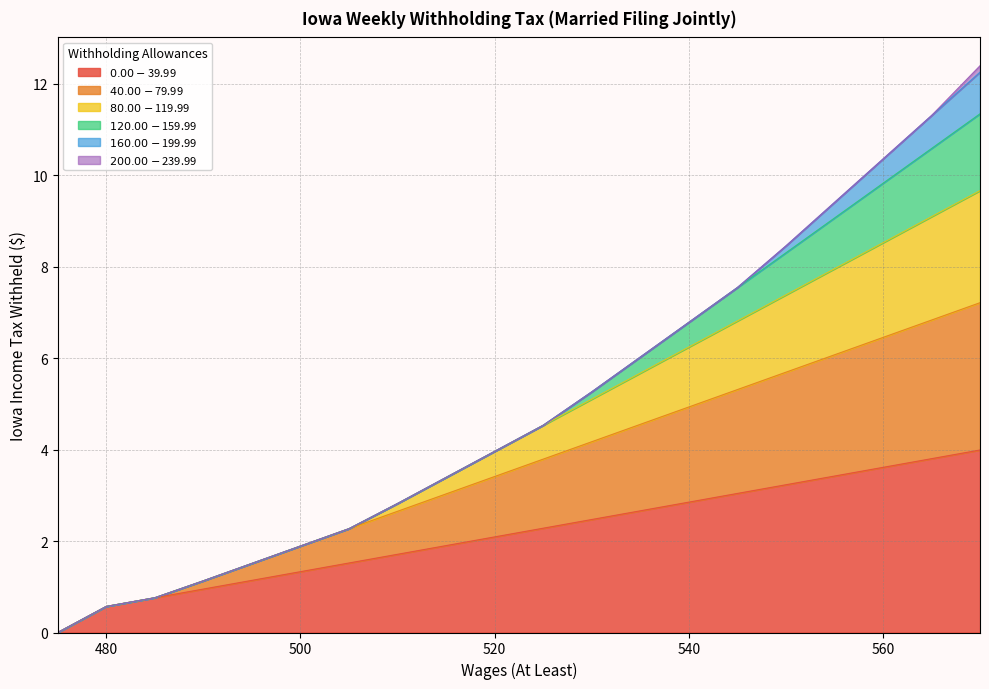

Read the $0.00-$39.99 value at 535.

2.7